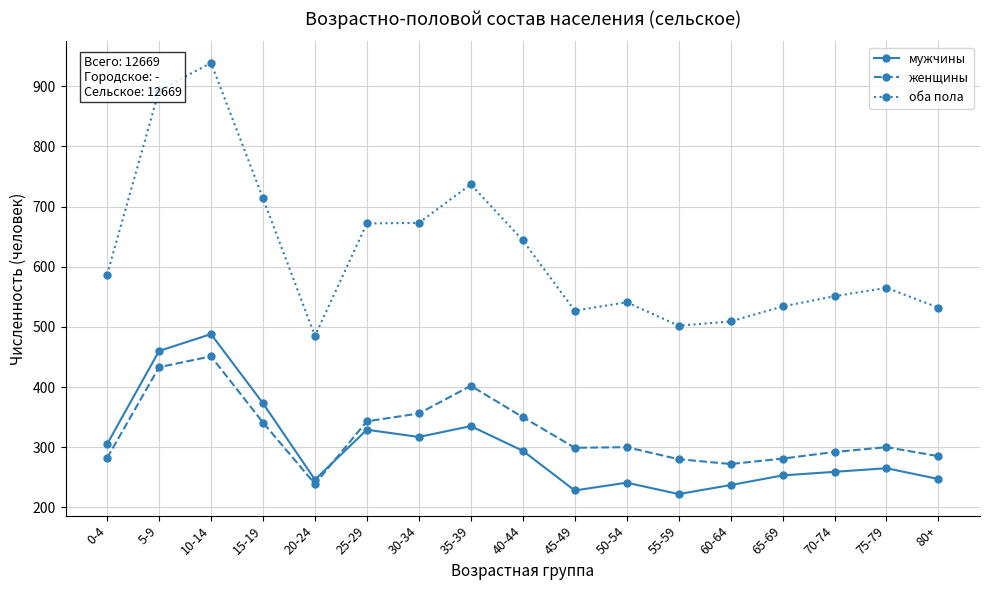

Is the value of оба пола at 25-29 greater than the value of женщины at 50-54?

Yes